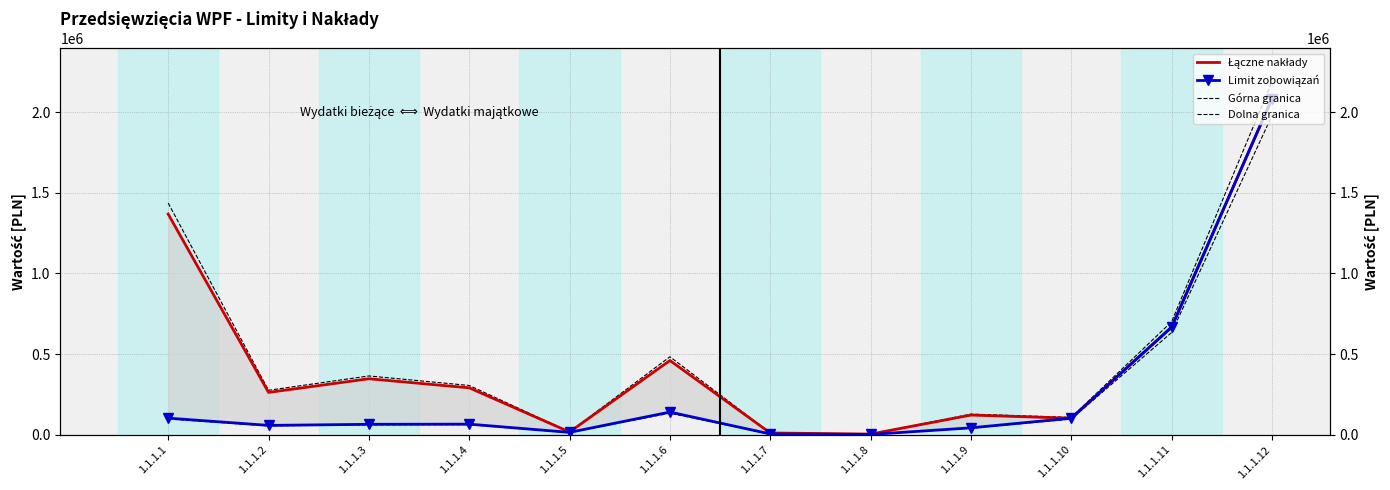

Reading left to right, extract all data points from this chart.

Łączne nakłady: 1.1.1.1=1367880.0	1.1.1.2=262852.9	1.1.1.3=347498.0	1.1.1.4=291318.2	1.1.1.5=17538.4	1.1.1.6=460702.3	1.1.1.7=11466.0	1.1.1.8=4591.0	1.1.1.9=122403.0	1.1.1.10=103000.0	1.1.1.11=667570.6	1.1.1.12=2082598.0
Limit zobowiązań: 1.1.1.1=103469.2	1.1.1.2=58489.4	1.1.1.3=65205.9	1.1.1.4=66207.2	1.1.1.5=15300.0	1.1.1.6=141060.4	1.1.1.7=5400.0	1.1.1.8=2320.0	1.1.1.9=43445.7	1.1.1.10=103000.0	1.1.1.11=667570.6	1.1.1.12=2082598.0
Górna granica: 1.1.1.1=1436274.0	1.1.1.2=275995.6	1.1.1.3=364872.9	1.1.1.4=305884.1	1.1.1.5=18415.4	1.1.1.6=483737.5	1.1.1.7=12039.3	1.1.1.8=4820.6	1.1.1.9=128523.2	1.1.1.10=108150.0	1.1.1.11=700949.1	1.1.1.12=2186727.9
Dolna granica: 1.1.1.1=98295.8	1.1.1.2=55564.9	1.1.1.3=61945.6	1.1.1.4=62896.9	1.1.1.5=14535.0	1.1.1.6=134007.4	1.1.1.7=5130.0	1.1.1.8=2204.0	1.1.1.9=41273.4	1.1.1.10=97850.0	1.1.1.11=634192.1	1.1.1.12=1978468.1